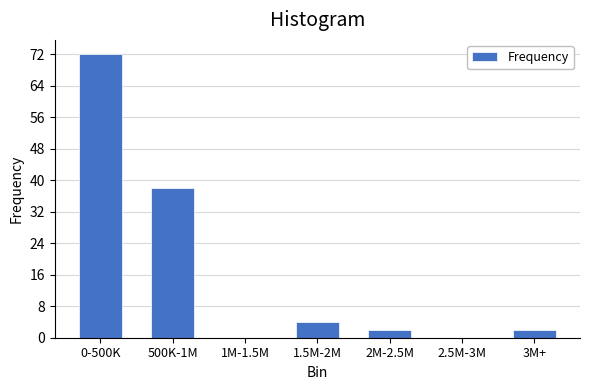

Reading right to left, extract all data points from this chart.

3M+=2	2.5M-3M=0	2M-2.5M=2	1.5M-2M=4	1M-1.5M=0	500K-1M=38	0-500K=72